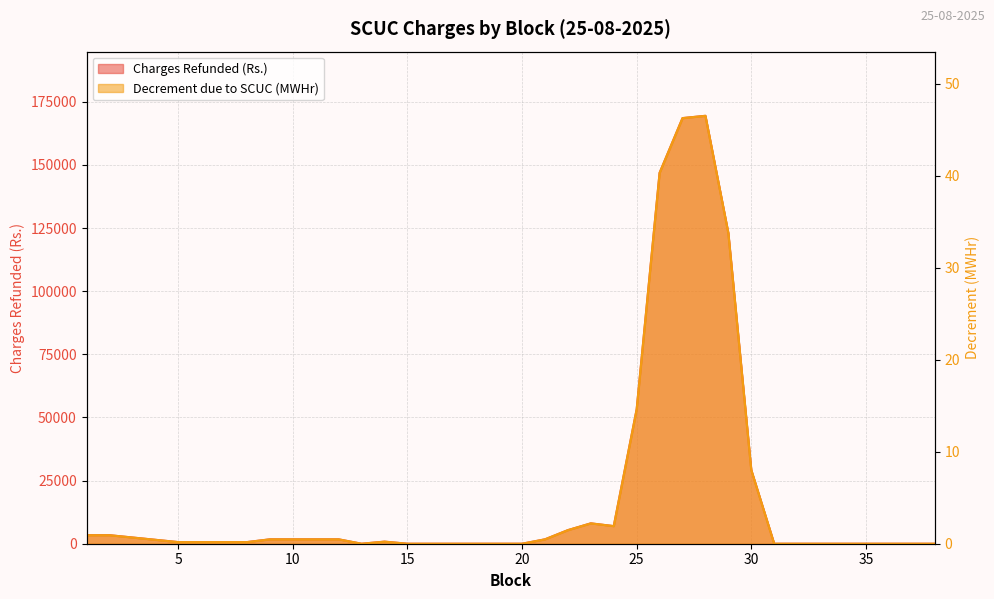

How many lines are shown in the chart?

2